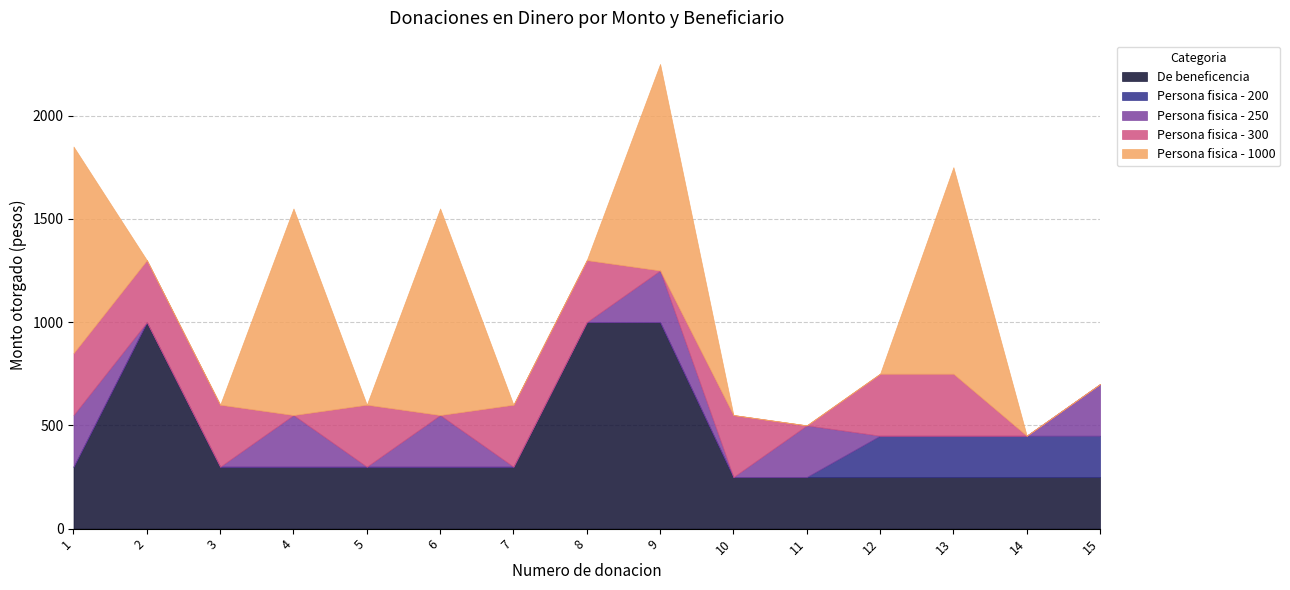

Does the chart display data point markers on the line(s)?

No